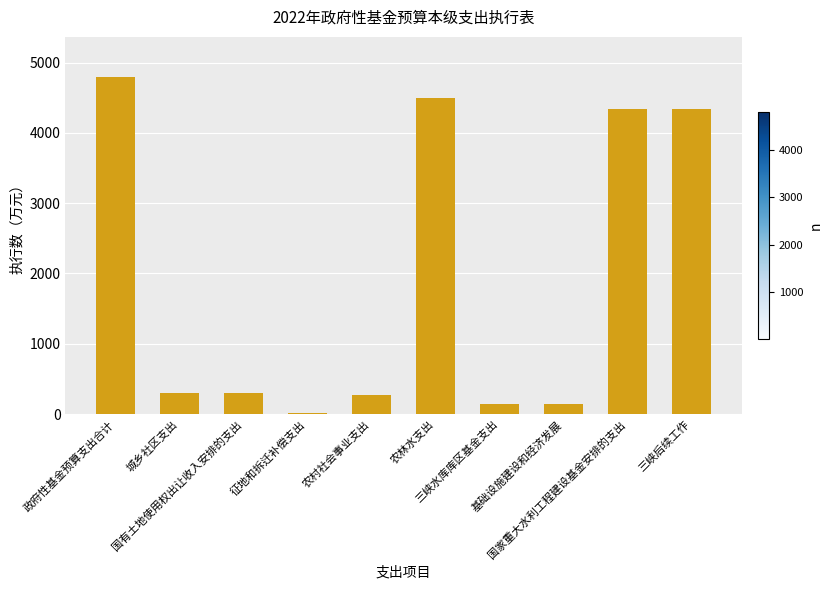

What position from the left is 基础设施建设和经济发展?

8